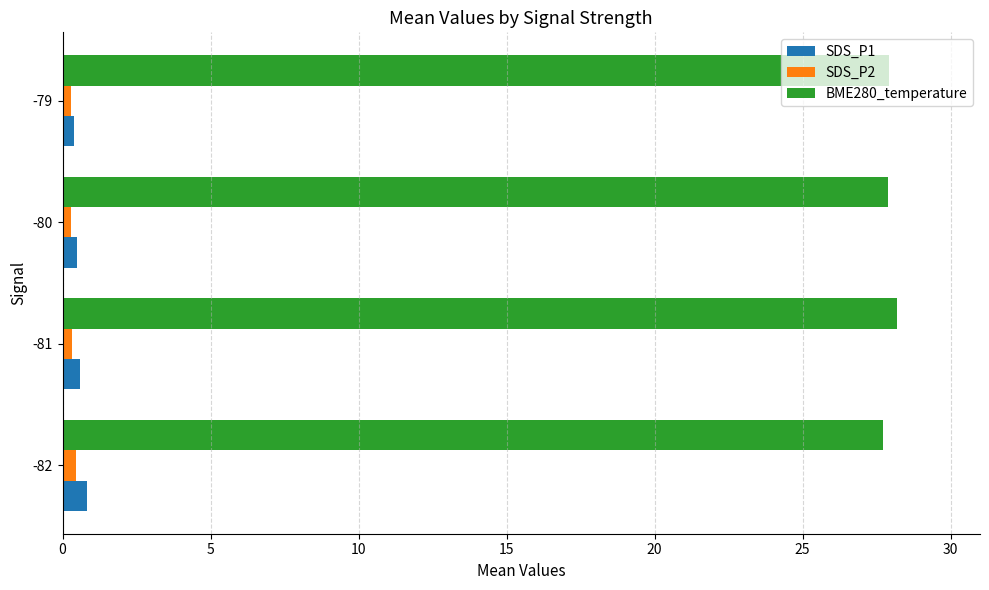

Is it true that BME280_temperature equals 15.5 at -79?

False